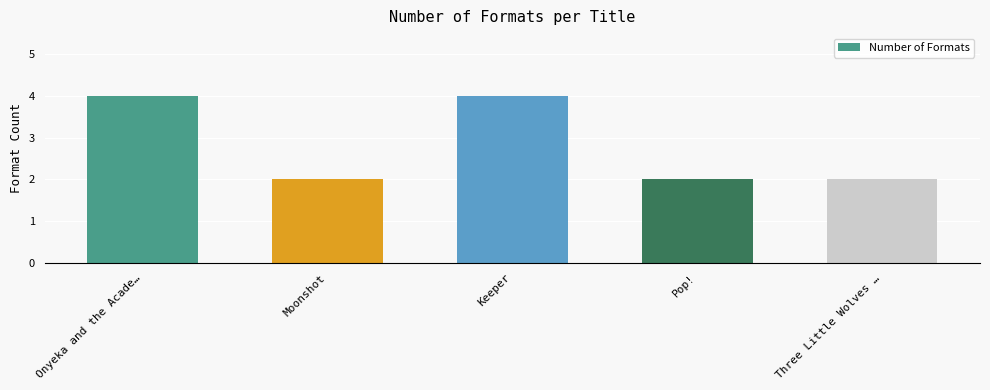

Between Onyeka and the Acade… and Moonshot, which is larger?

Onyeka and the Acade…